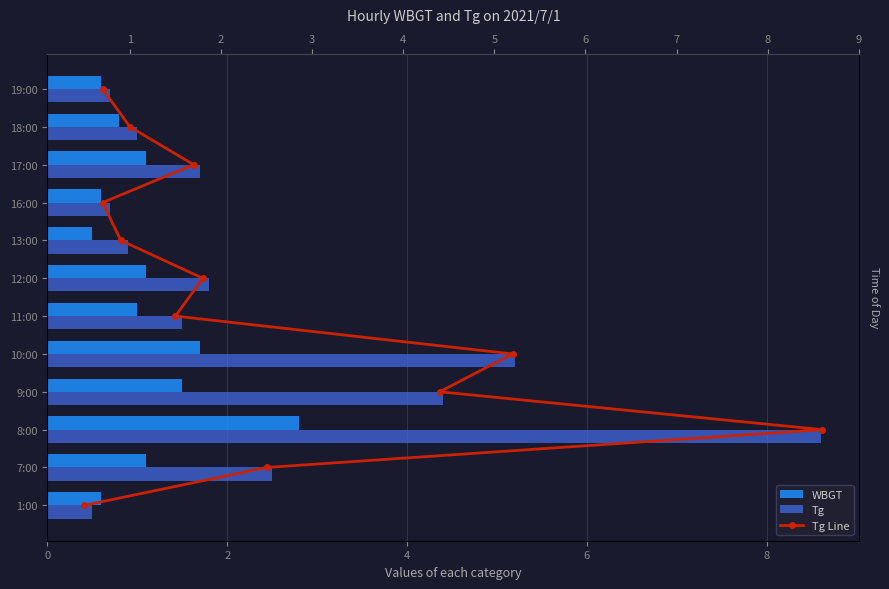

The value of Tg Line at 0 is 5.8. True or false?

False